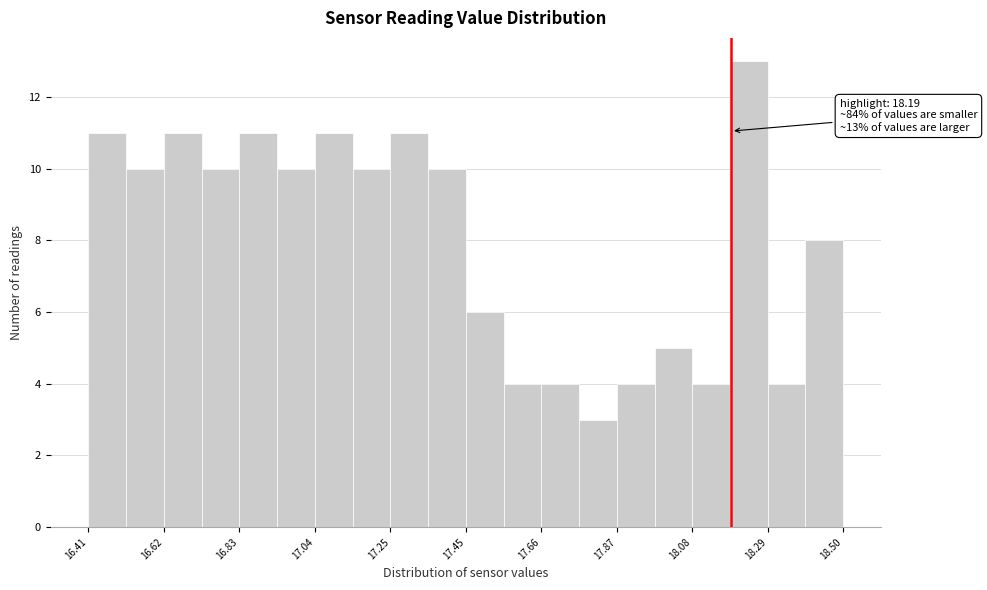

Around what value on the x-axis is the tallest bar? Give the approximate position of its centre, as read against the axis.

18.25